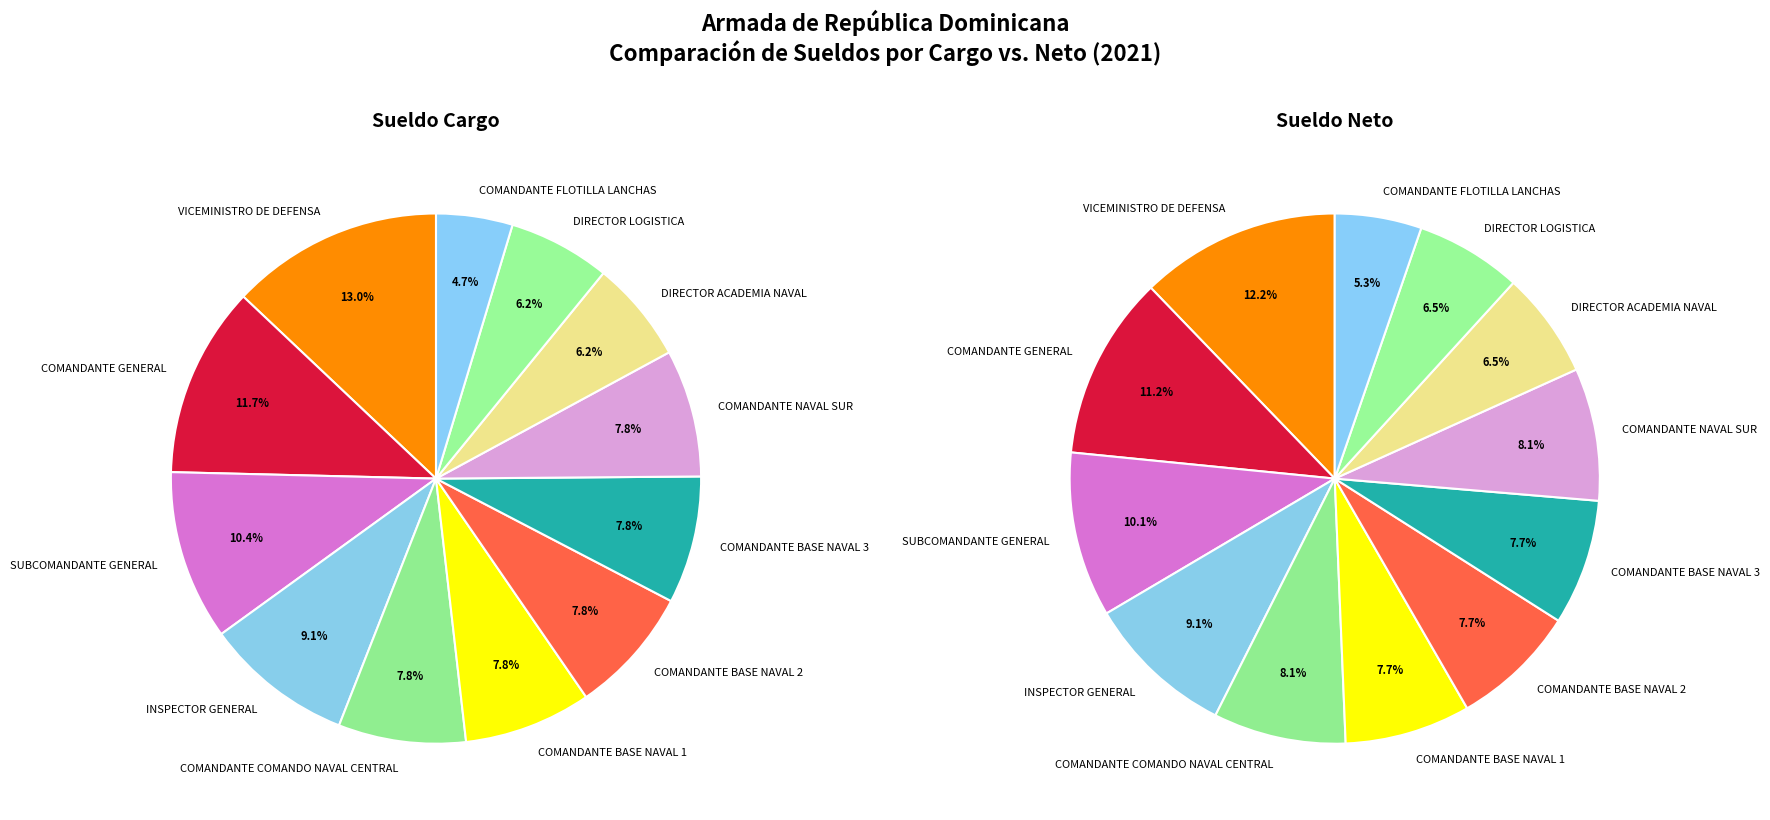

True or false: SUBCOMANDANTE GENERAL accounts for 1% of the total.

False